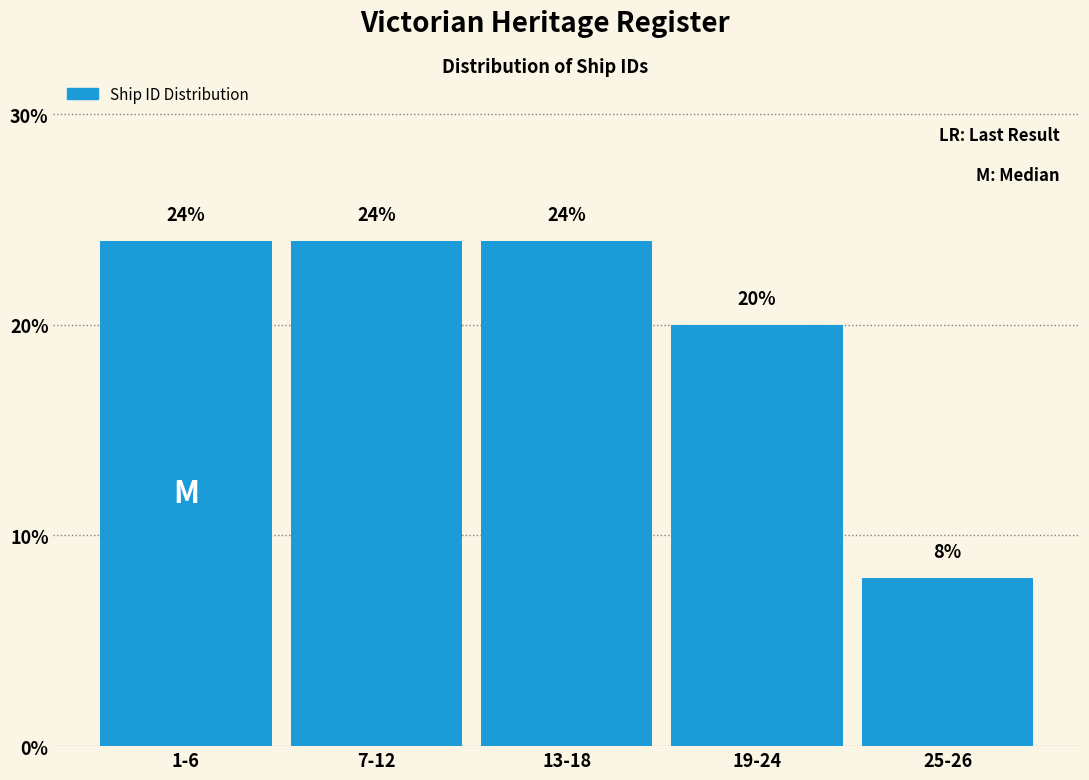

Reading left to right, transcribe all the data shown in this chart.

1-6=24	7-12=24	13-18=24	19-24=20	25-26=8